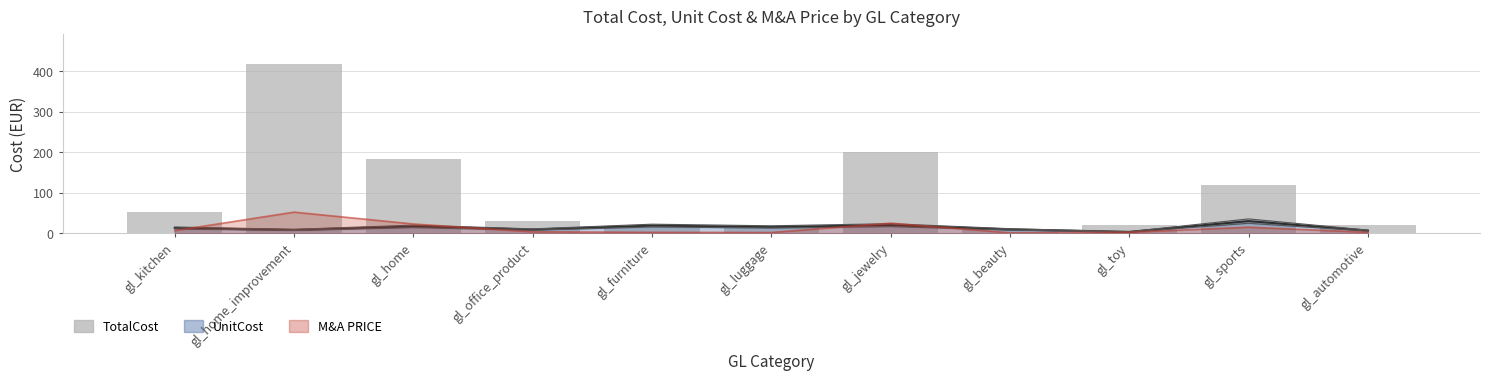

What is the change in value from gl_luggage to gl_jewelry?

+184.4